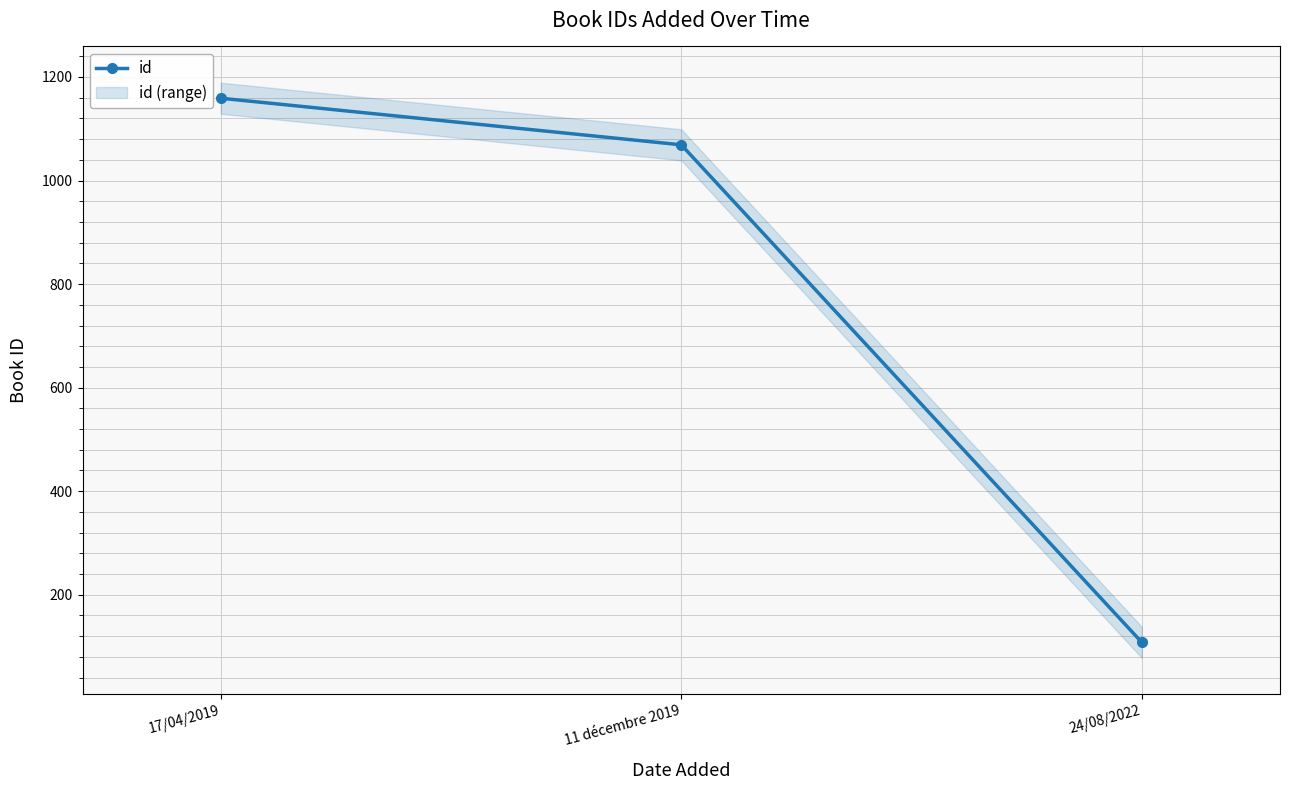

Approximately how many times larger is the value at 24/08/2022 compared to 17/04/2019?

0.1